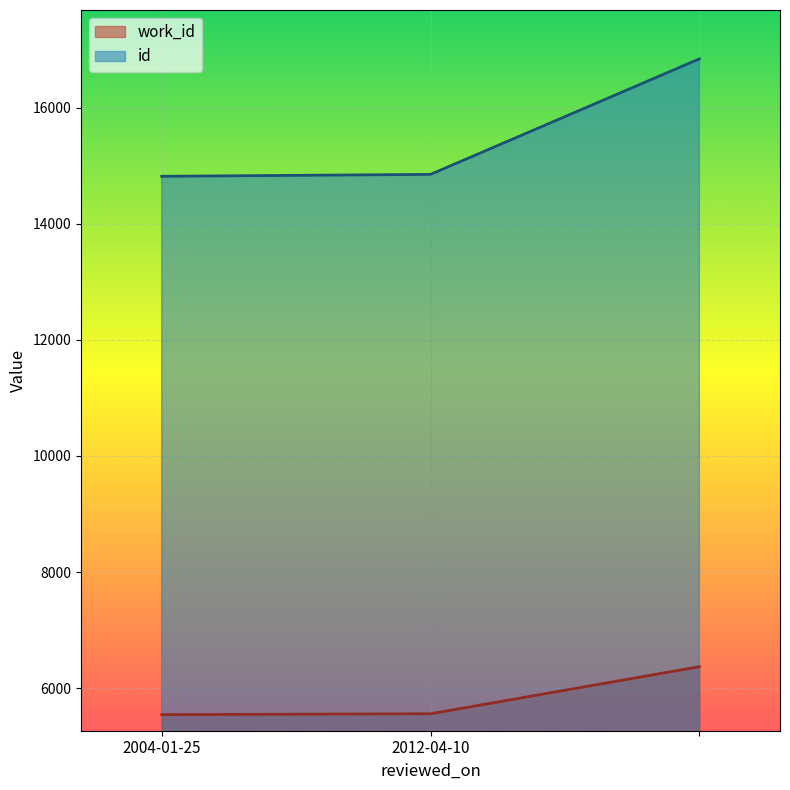

Is it true that work_id equals 3141 at 2004-01-25?

False